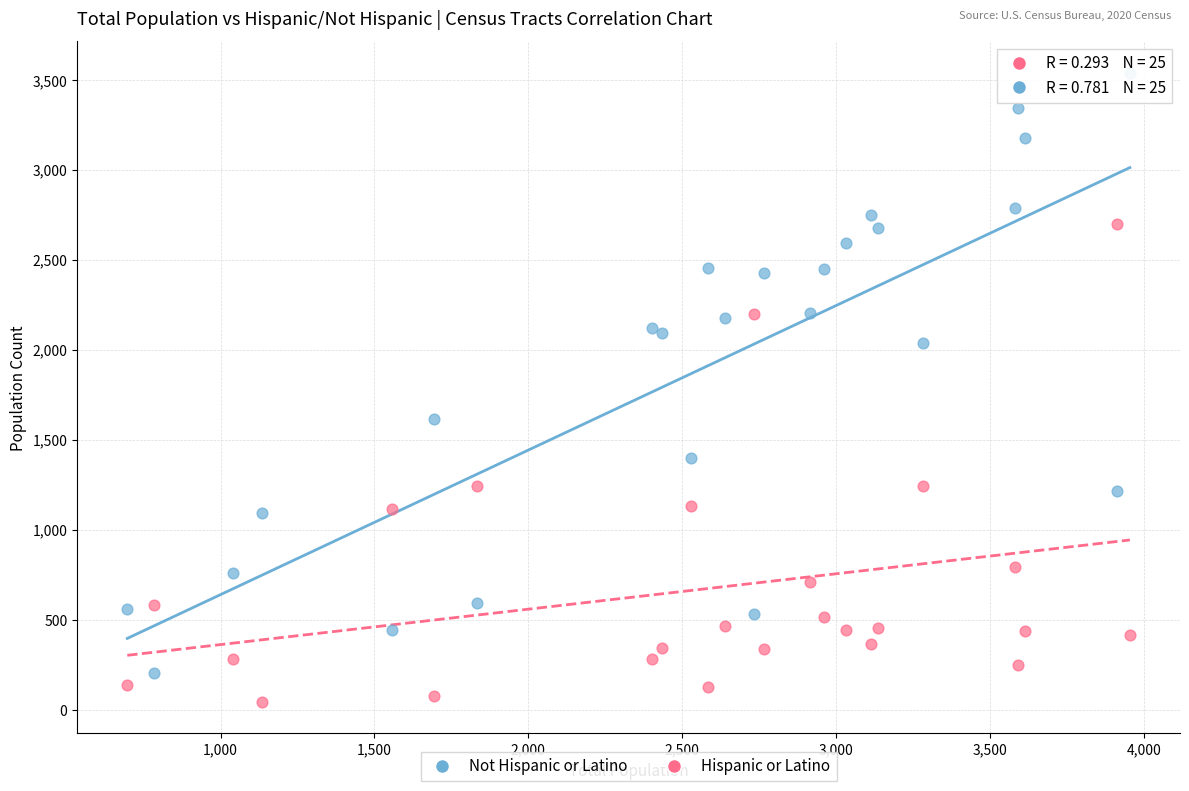

In the Not Hispanic or Latino series, what Y value is closest to 1870?

2040